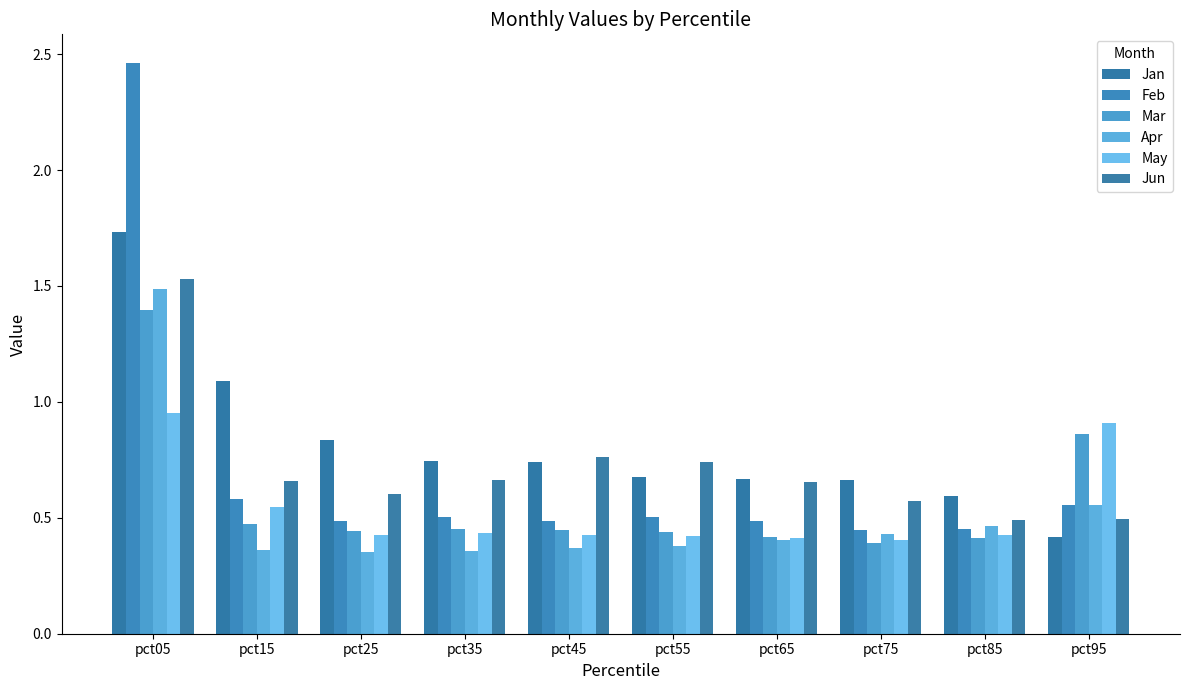

The value of Jun at pct75 is 0.6. True or false?

True